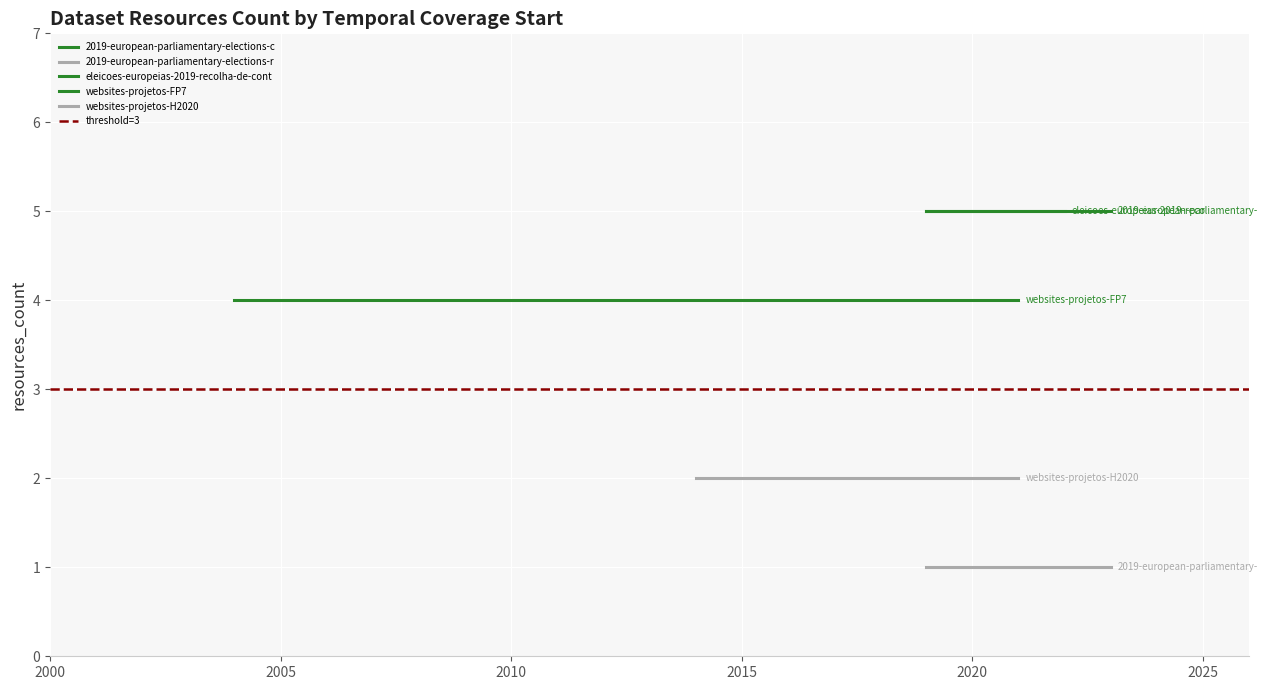

What is the highest value of the 2019-european-parliamentary-elections-c series?

5